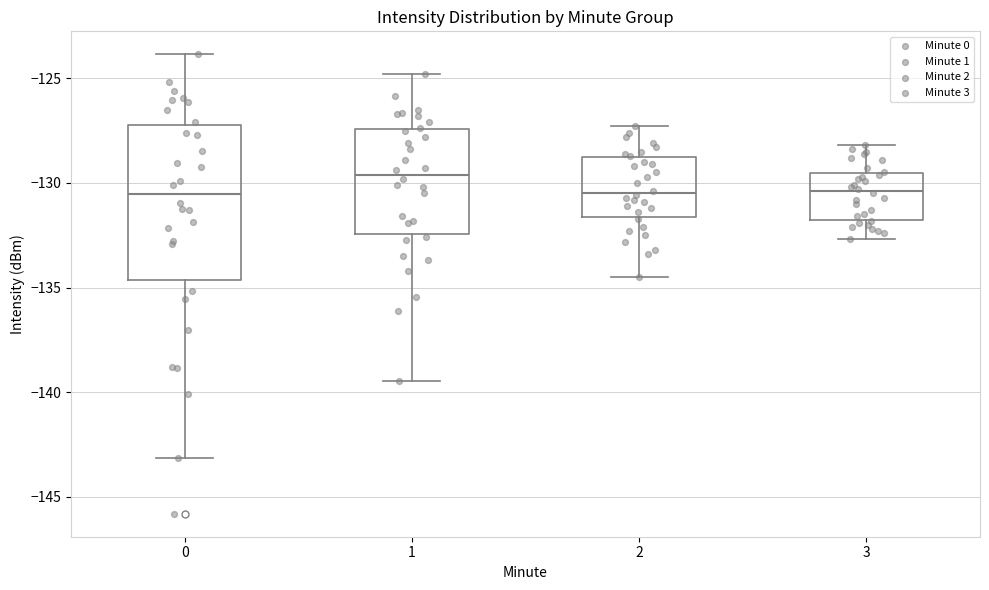

Reading left to right, transcribe this box plot: for each box, give where its median line is, the range the box spans, and where its two whiskers end, as read against the y-axis. The values are not printed on the chart, so give them approximately, as read against the axis.

0: median -130.5, box -134.5 to -127.0, whiskers -143.0 to -124.0
1: median -129.5, box -132.5 to -127.5, whiskers -139.5 to -125.0
2: median -130.5, box -131.5 to -129.0, whiskers -134.5 to -127.5
3: median -130.5, box -131.5 to -129.5, whiskers -132.5 to -128.0